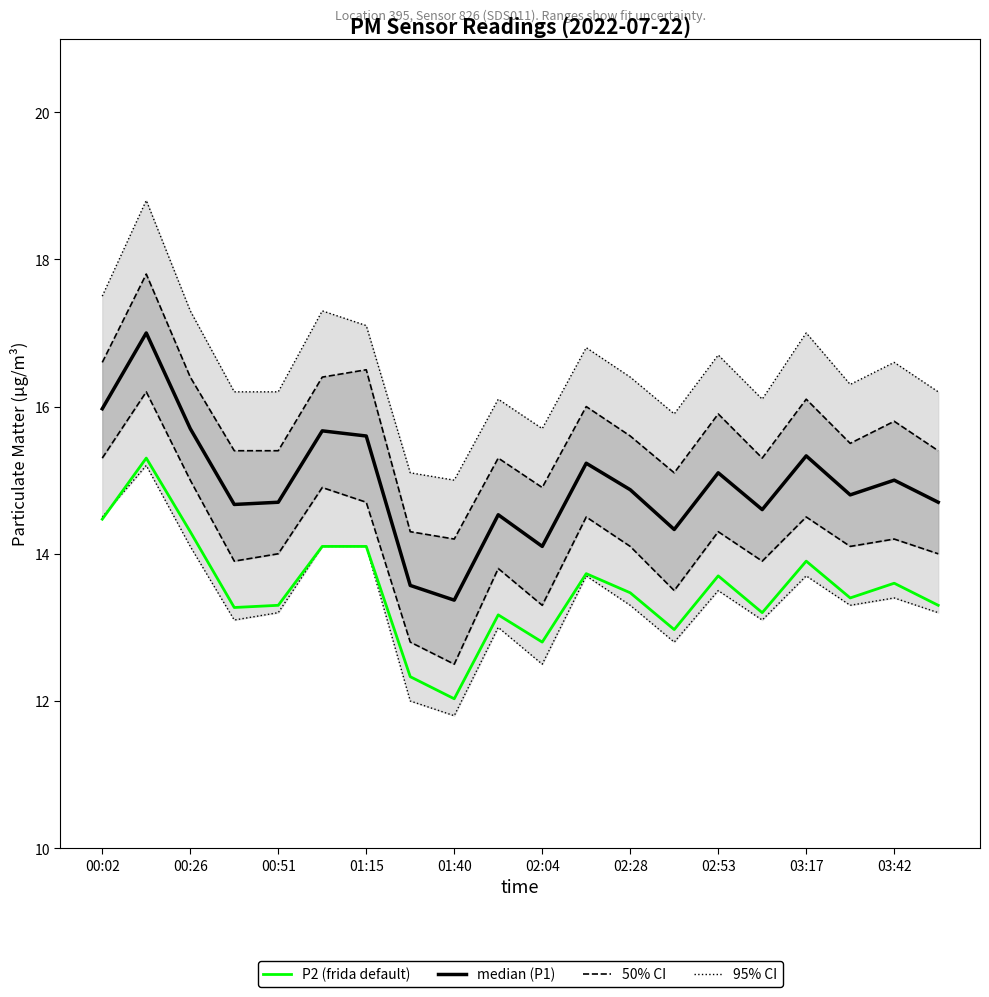

True or false: P2 (frida default) and median cross at least once.

False